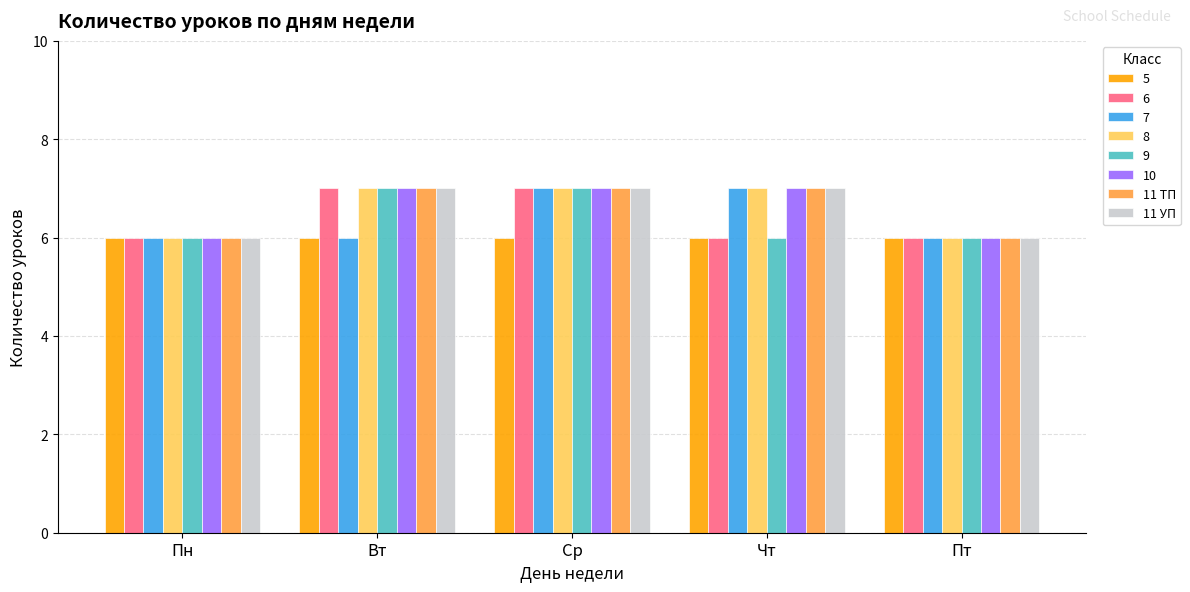

What is the difference between the second highest and second lowest values in the 11 УП series?

1